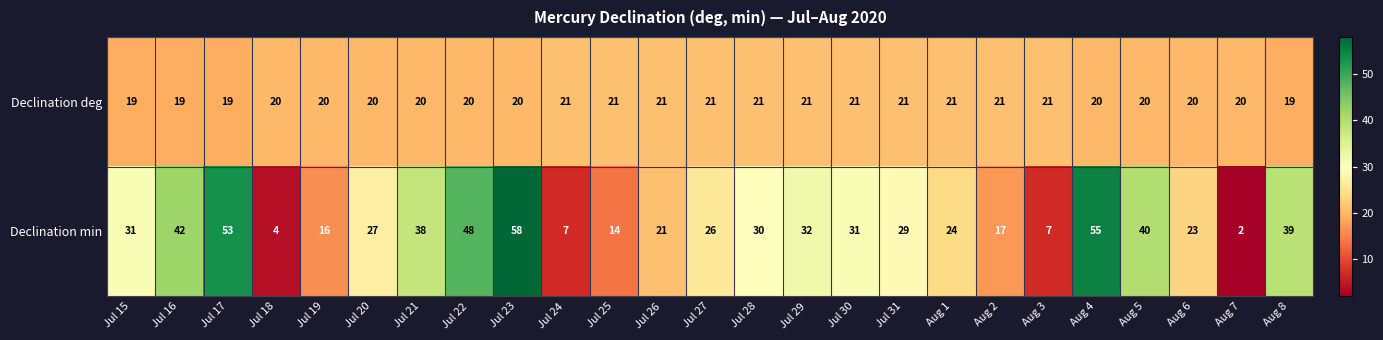

What is the average value of the Declination deg series?

20